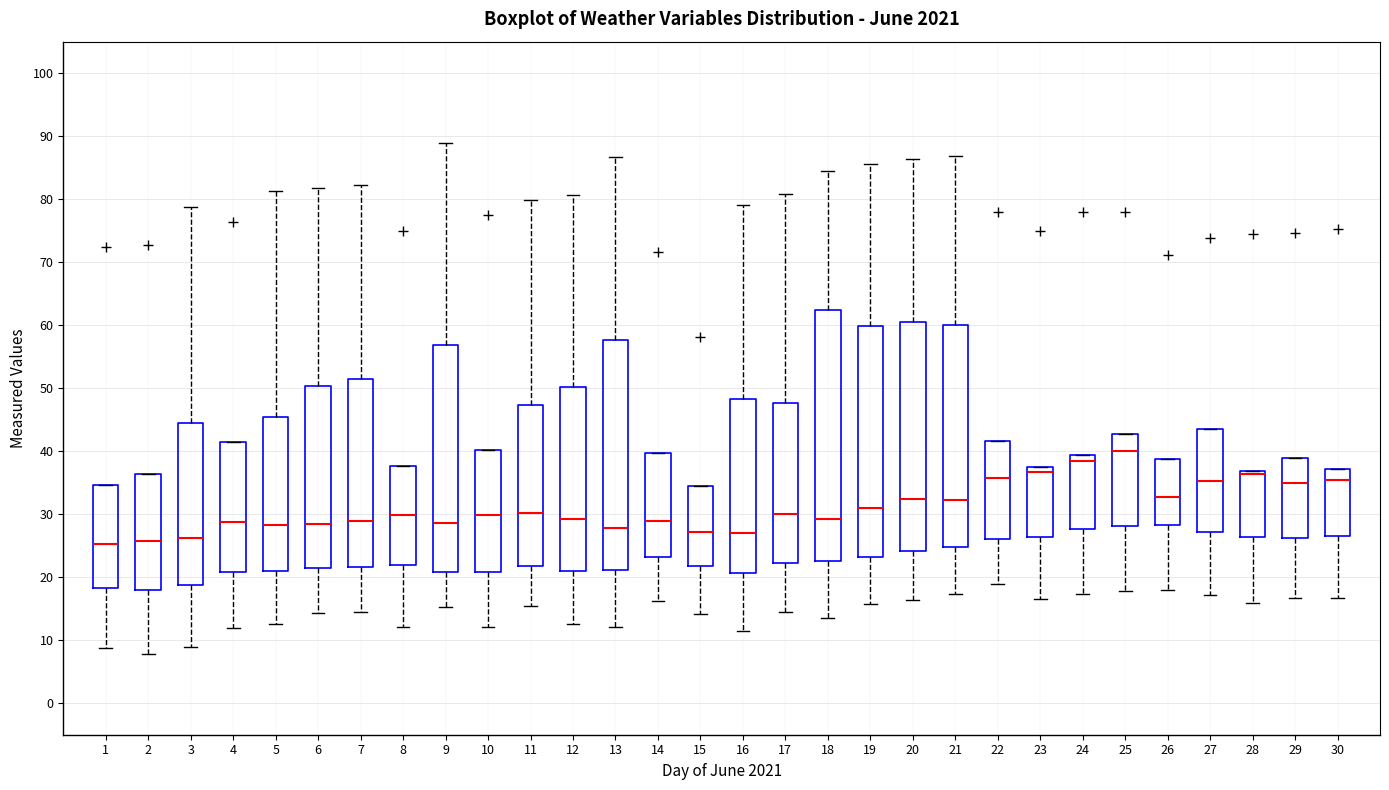

Where does the lower whisker of the box at x = 26 end on the y-axis? The values are not printed on the chart, so give them approximately, as read against the axis.

18